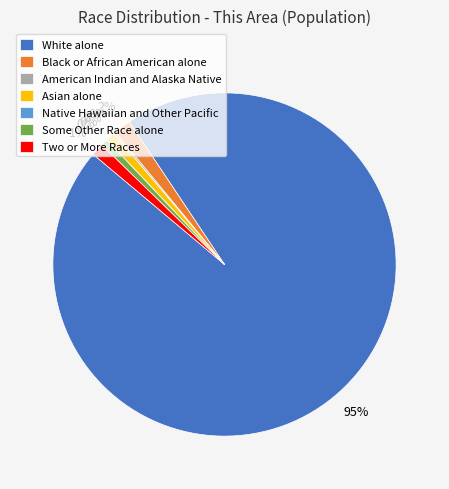

Do Black or African American alone and Native Hawaiian and Other Pacific together represent more than half of the pie?

No